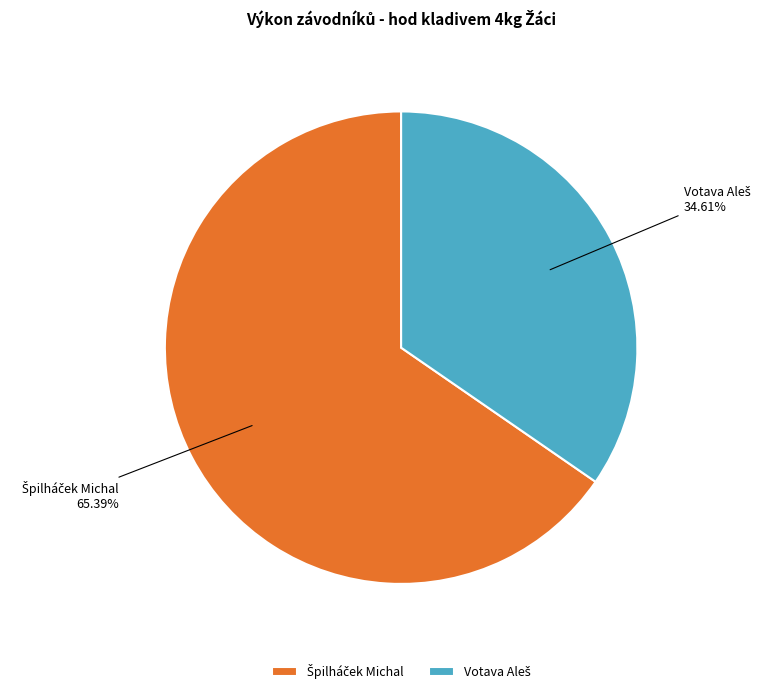

Count the number of slices in the pie.

2